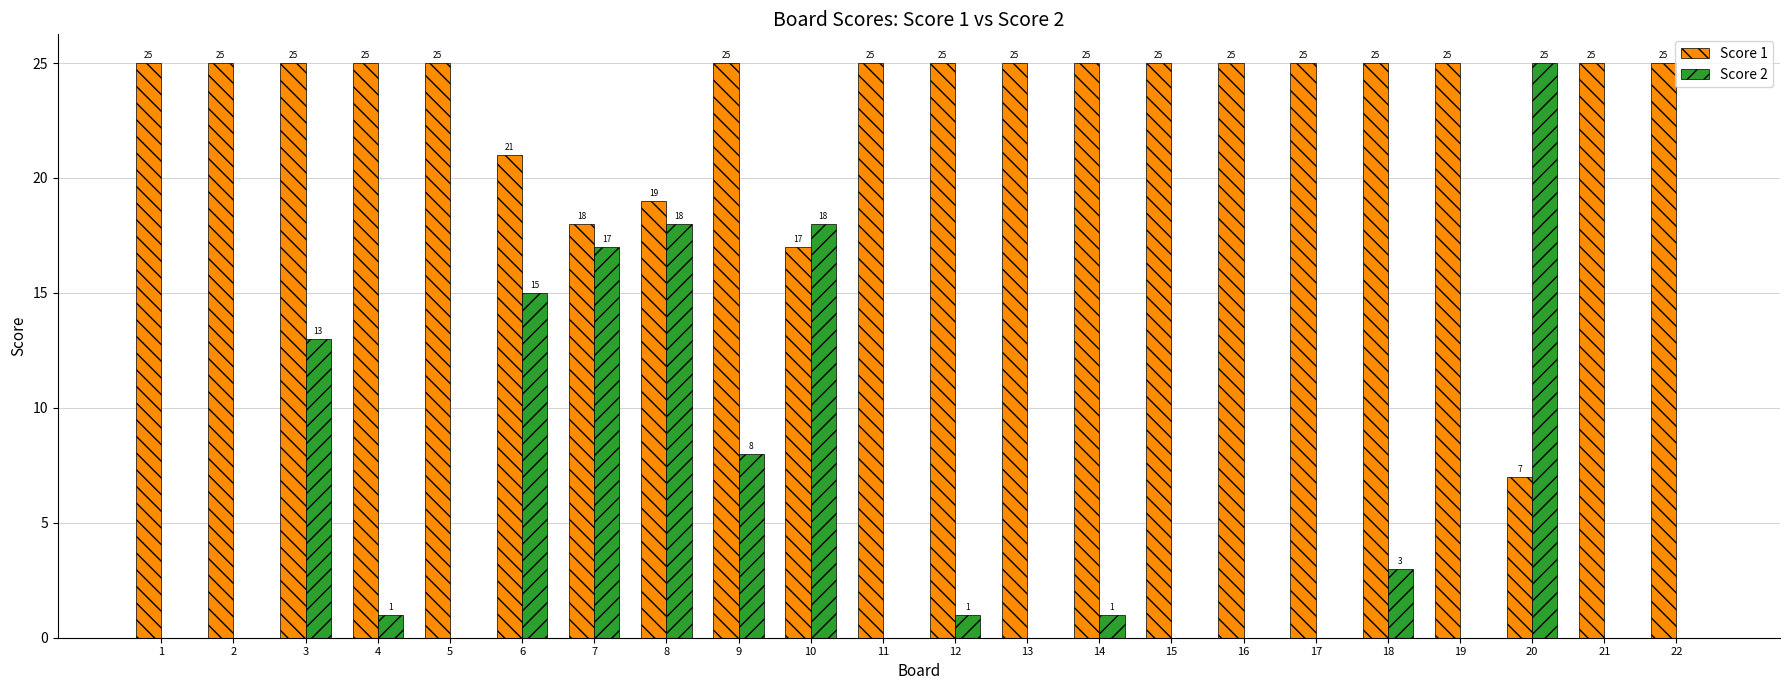

What is the sum of all Score 2 values?

120